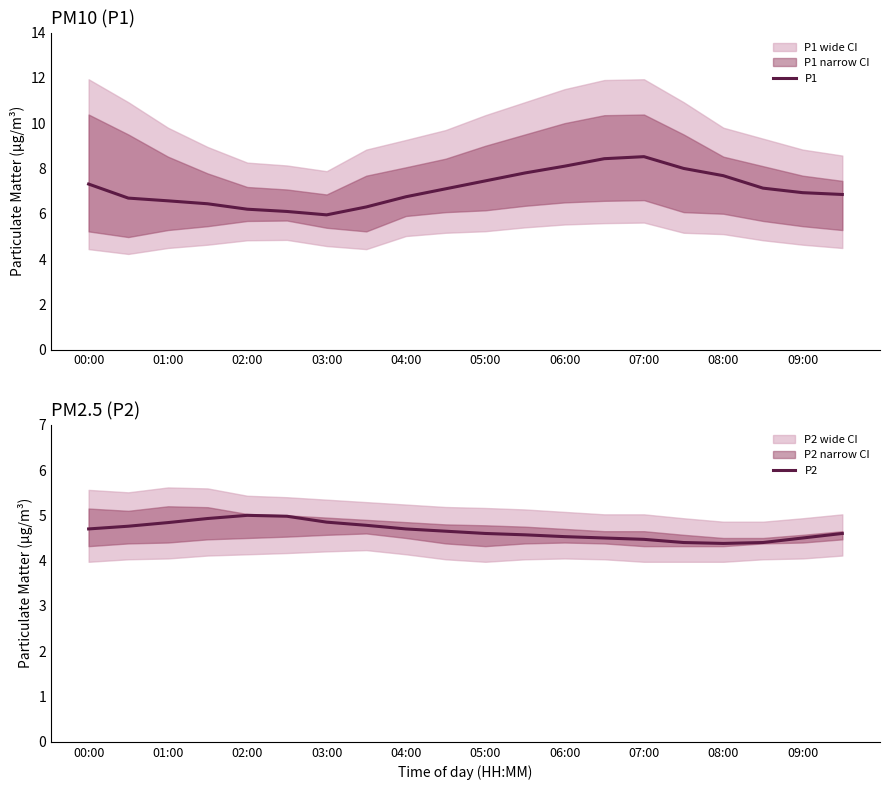

Where does the P1 series first go above 7?

00:00